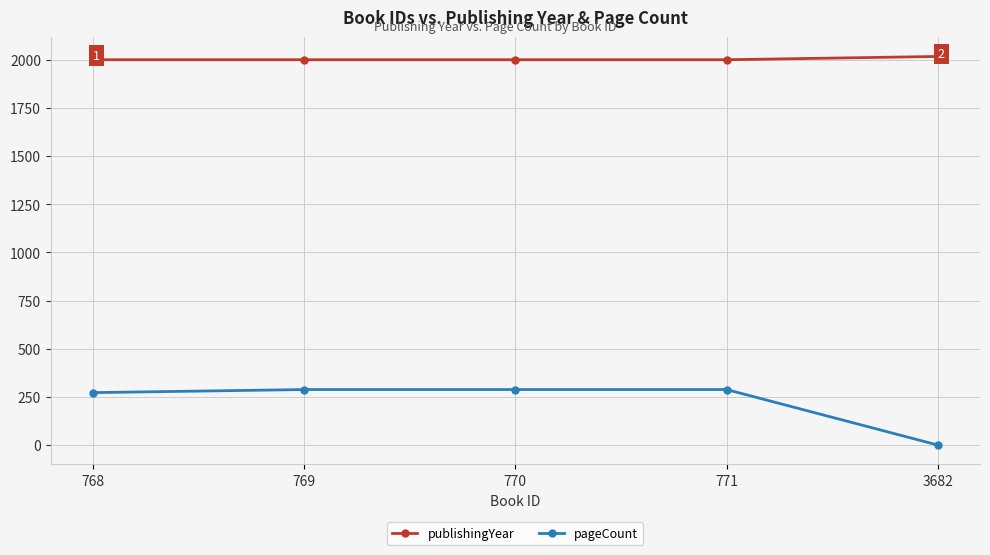

Which series has the largest range (max minus min)?

pageCount